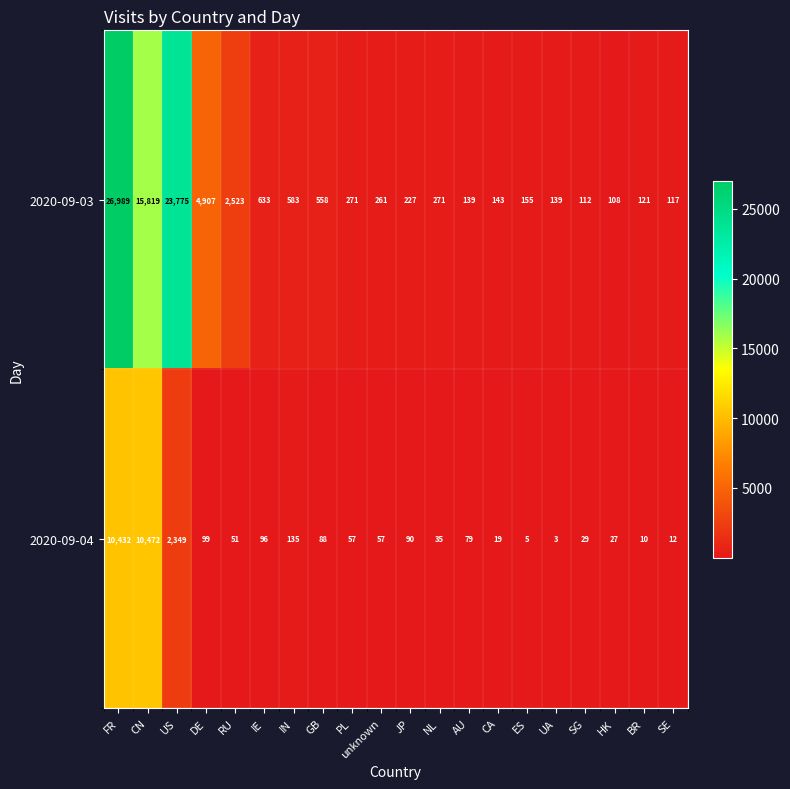

Is it true that 2020-09-04 equals 163 at DE?

False